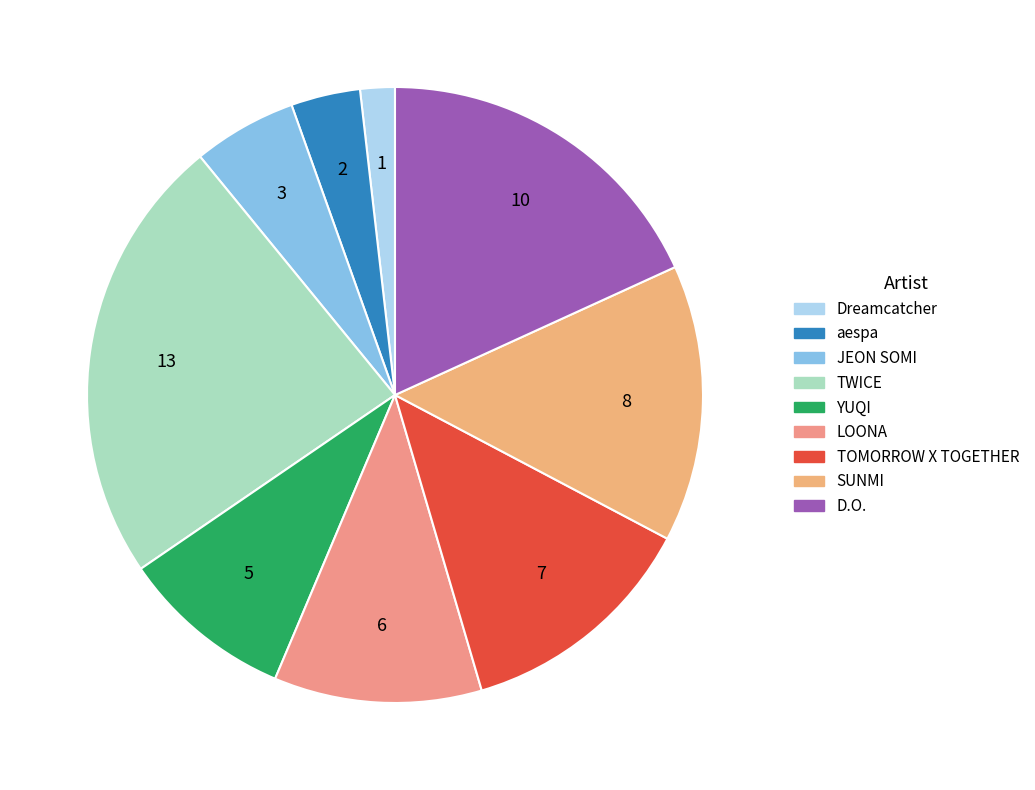

To the nearest percent, what portion does D.O. represent?

18%